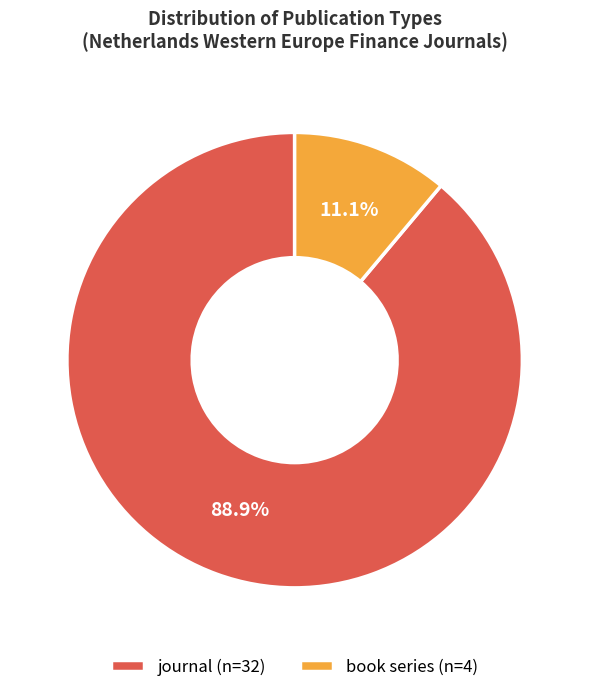

Between book series (n=4) and journal (n=32), which is larger?

journal (n=32)